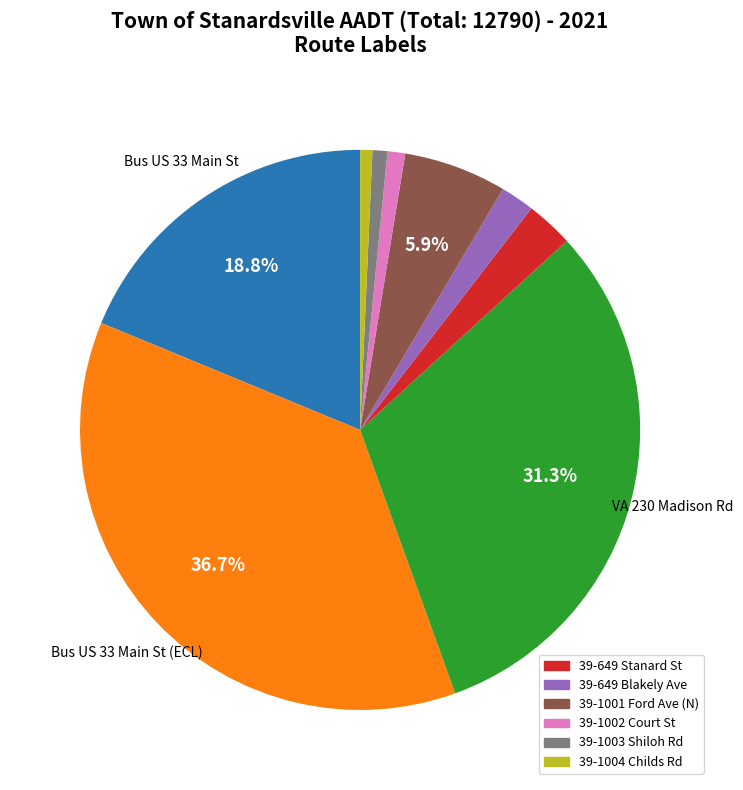

Is there any slice that represents more than half of the pie?

No